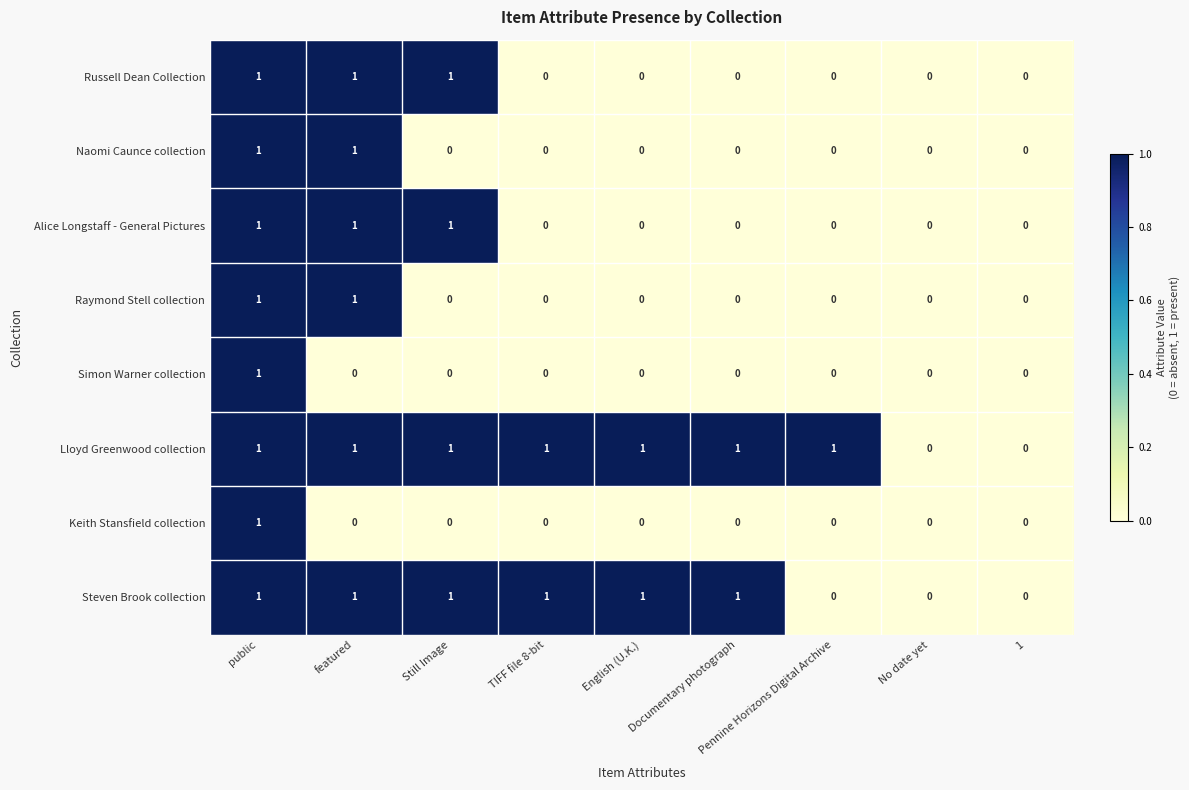

Which series has the largest total across all categories?

Lloyd Greenwood collection